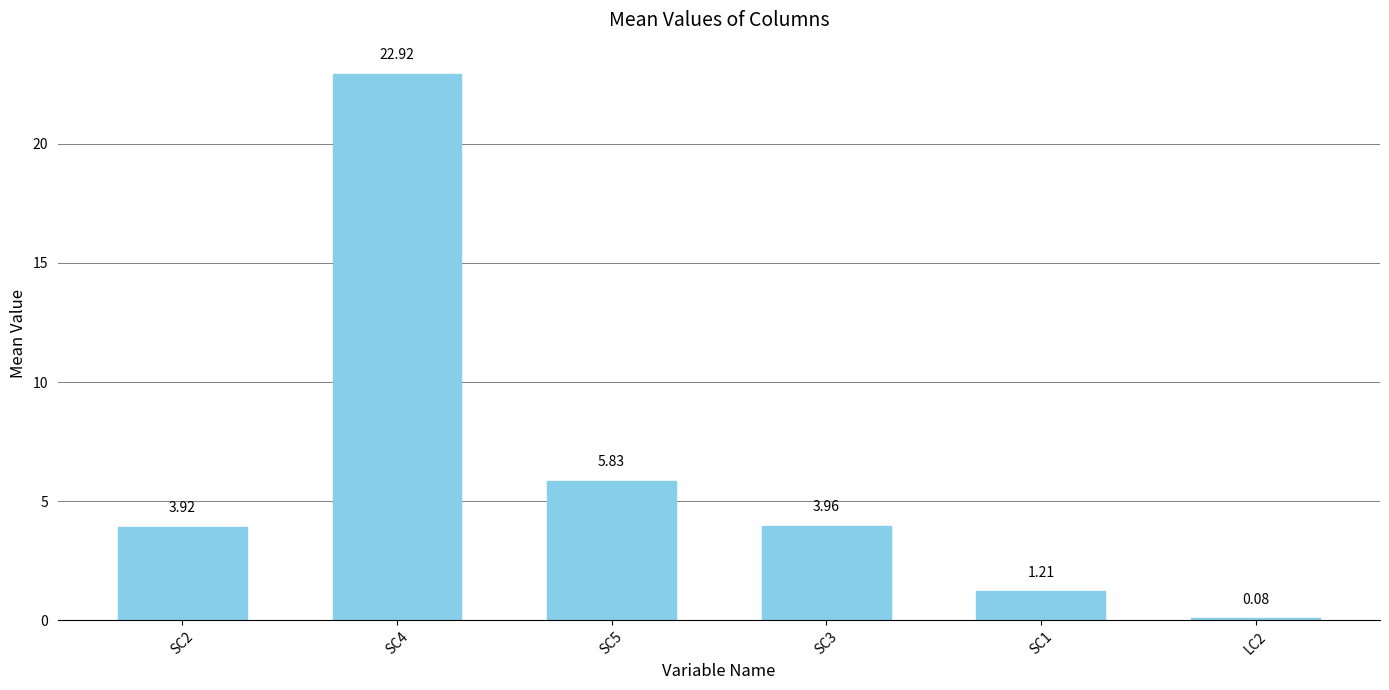

What is the difference between the maximum and minimum values?

22.8